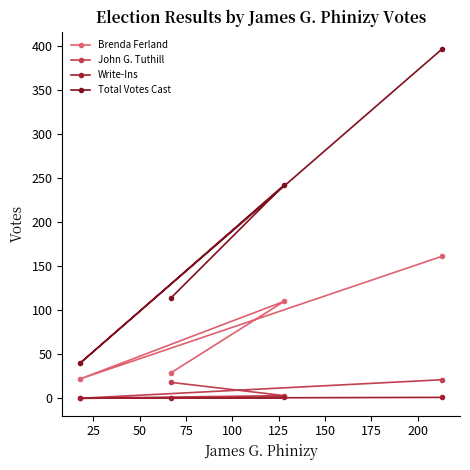

What is the value of the Total Votes Cast point at the 2nd from the left?

114